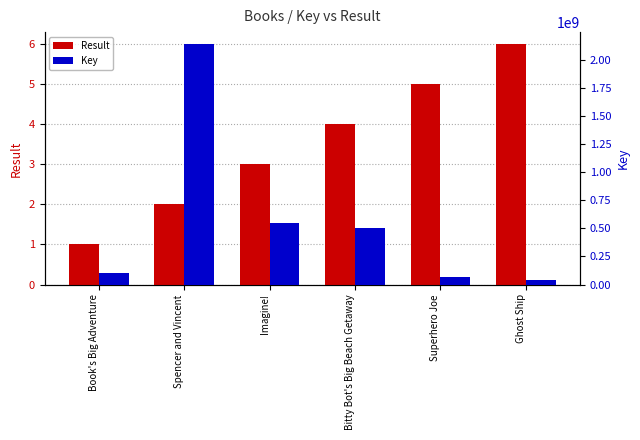

Reading right to left, list all the values displayed in this chart.

Result: Ghost Ship=6	Superhero Joe=5	Bitty Bot's Big Beach Getaway=4	Imagine!=3	Spencer and Vincent=2	Book's Big Adventure=1
Key: Ghost Ship=40668332	Superhero Joe=64183096	Bitty Bot's Big Beach Getaway=506181615	Imagine!=551760645	Spencer and Vincent=2141181210	Book's Big Adventure=100778902